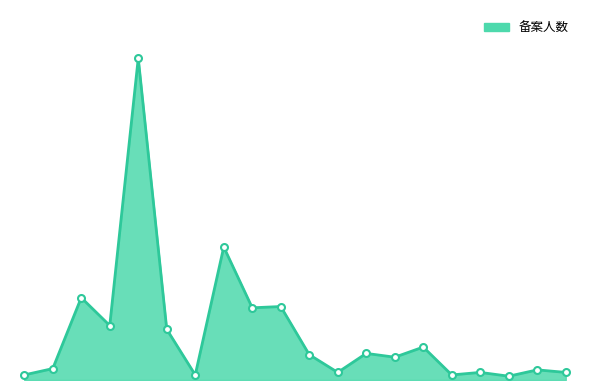

Reading left to right, extract all data points from this chart.

1=4	2=9	3=65	4=43	5=254	6=40	7=4	8=105	9=57	10=58	11=20	12=6	13=21	14=18	15=26	16=4	17=6	18=3	19=8	20=6